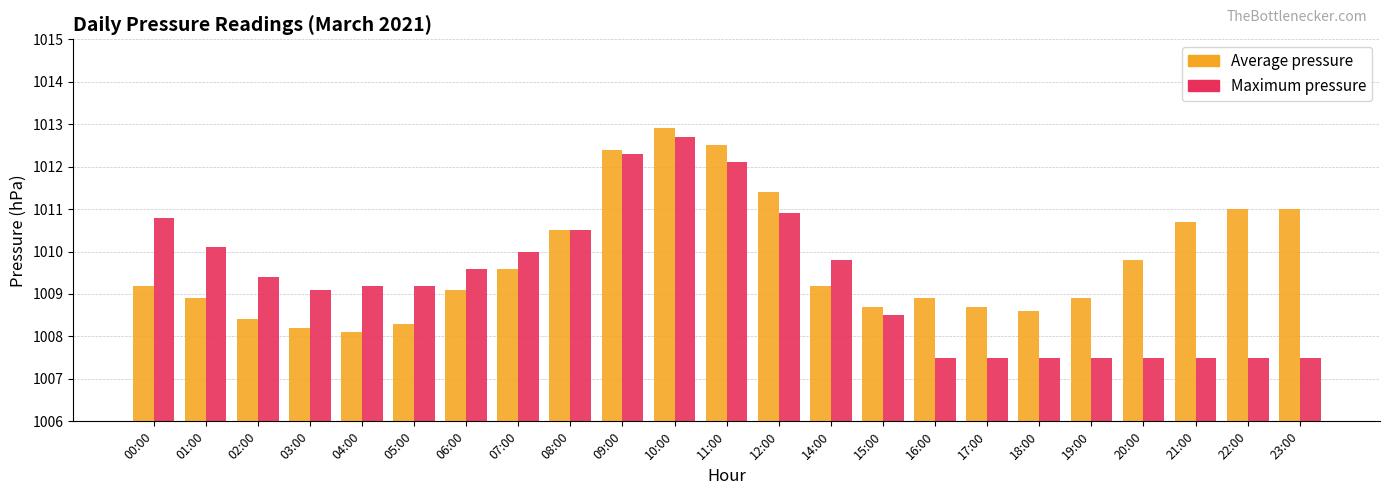

Which series changed the most between 02:00 and 09:00?

Average pressure